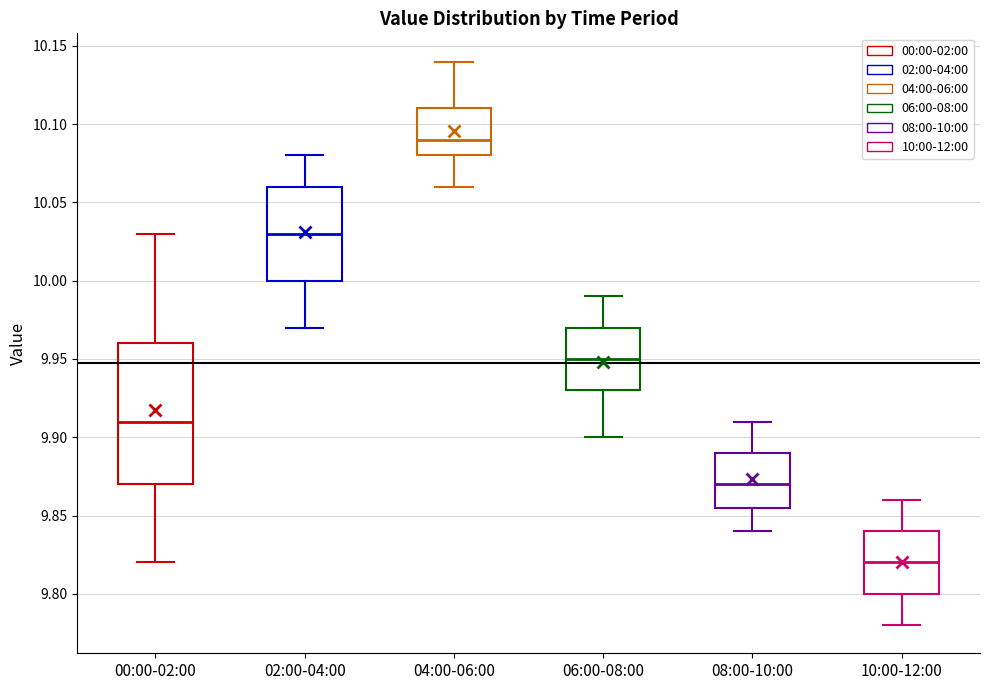

Comparing the boxes themselves (not the whiskers), which one is the tallest?

00:00-02:00